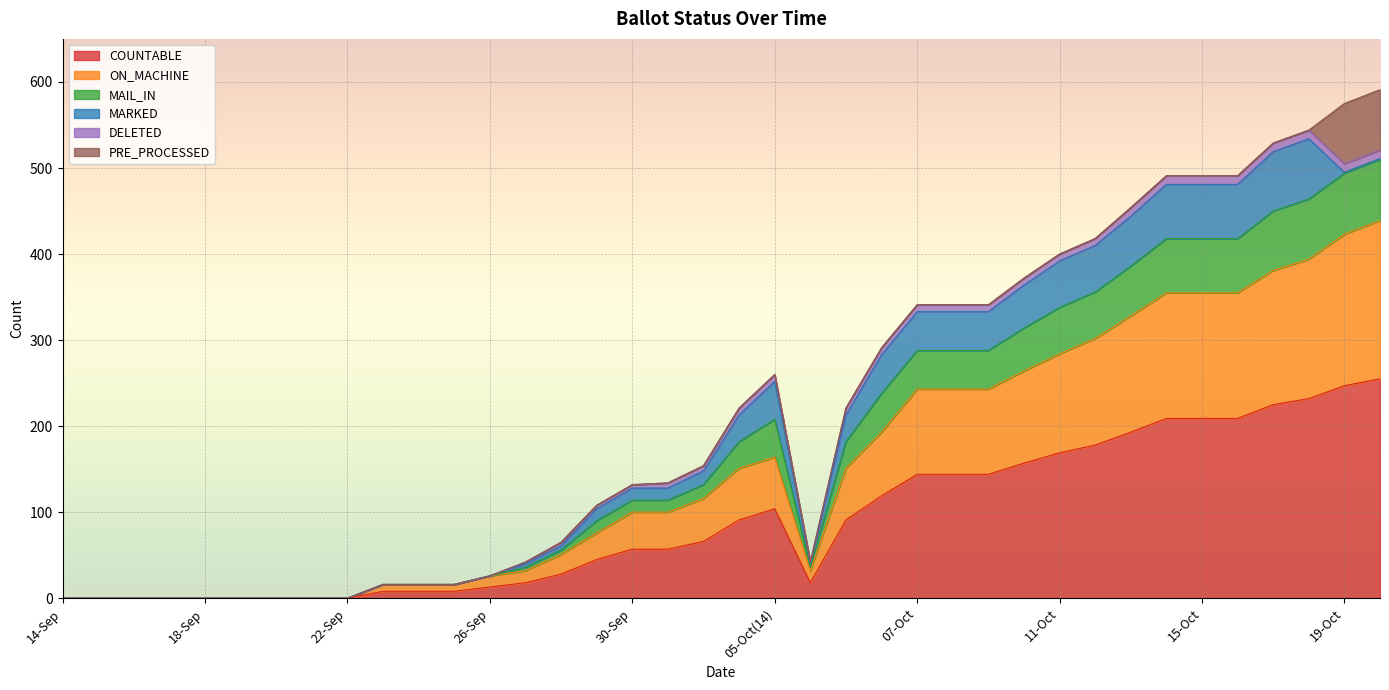

Which category has the highest value in the MAIL_IN series?

18-Oct